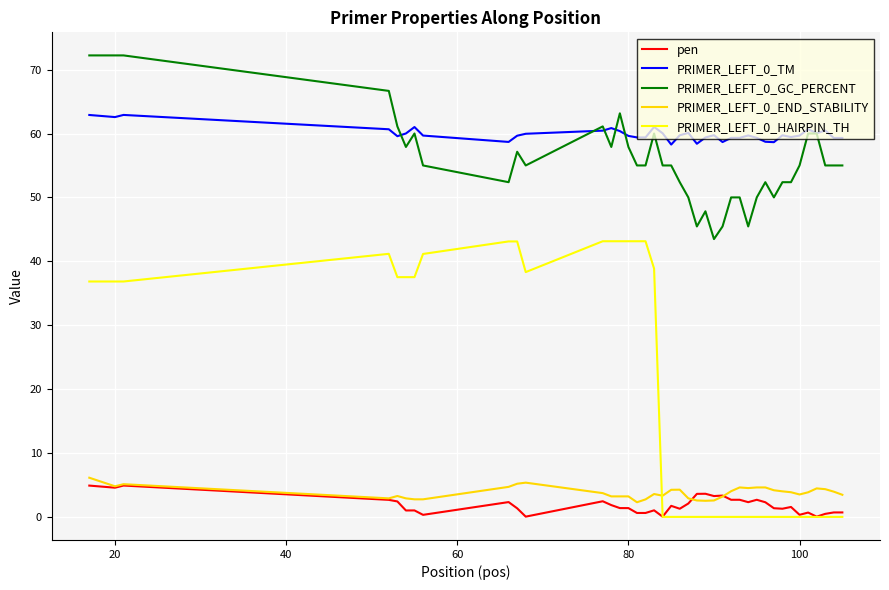

What is the maximum value shown in the chart?

72.2